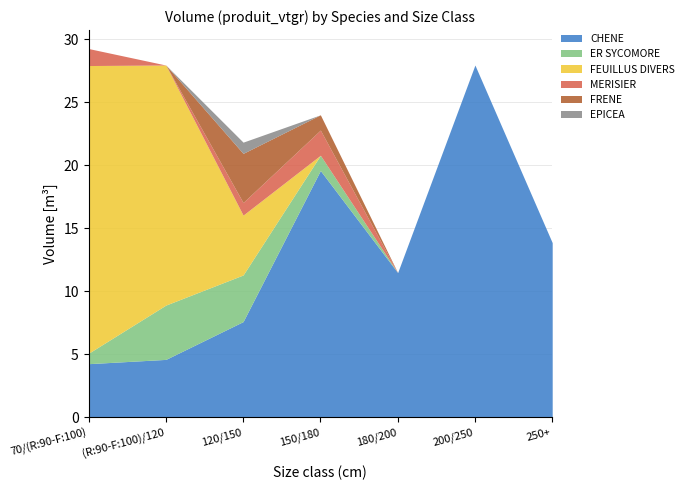

Where is CHENE nearest to the value 16?

250+